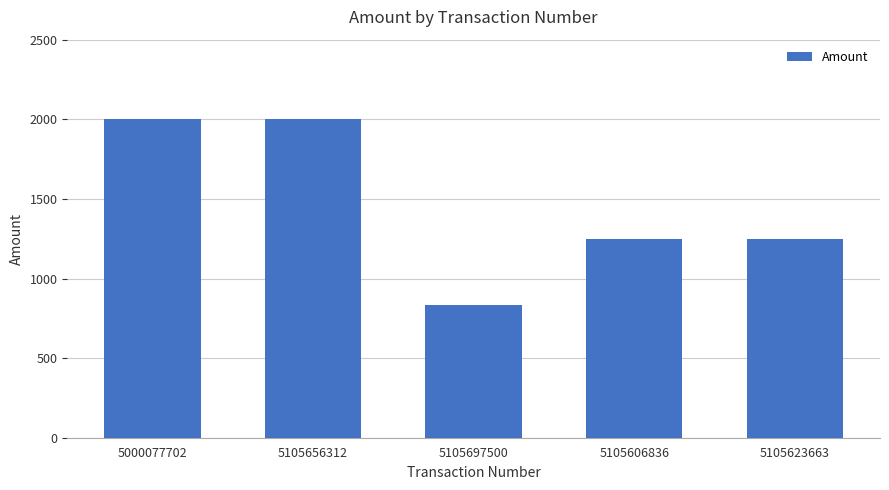

How many categories are shown in the chart?

5